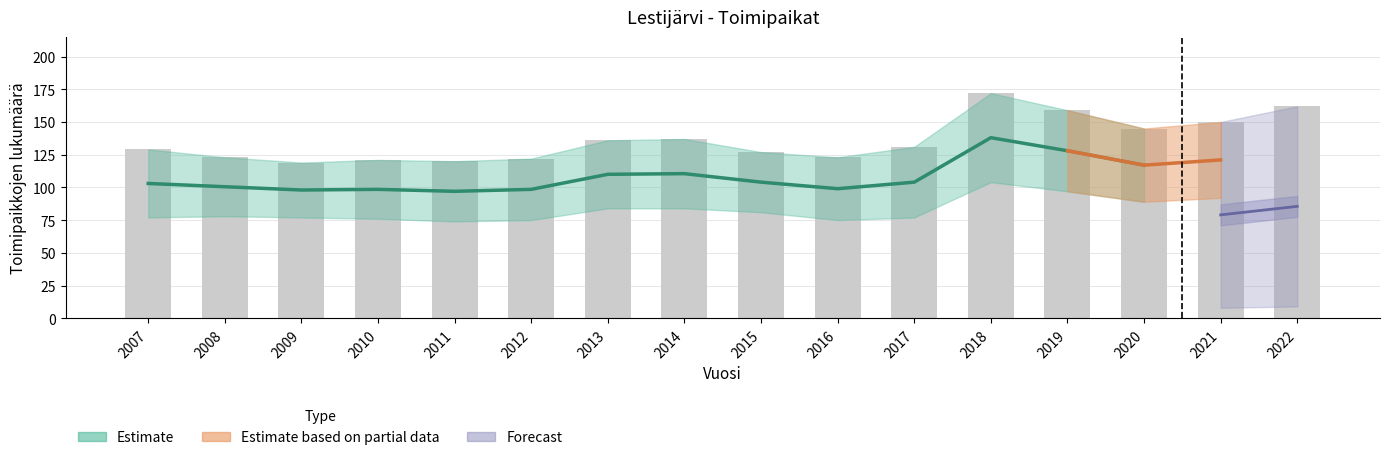

What is the value of the Yhteensä bar at the 5th from the left?

120